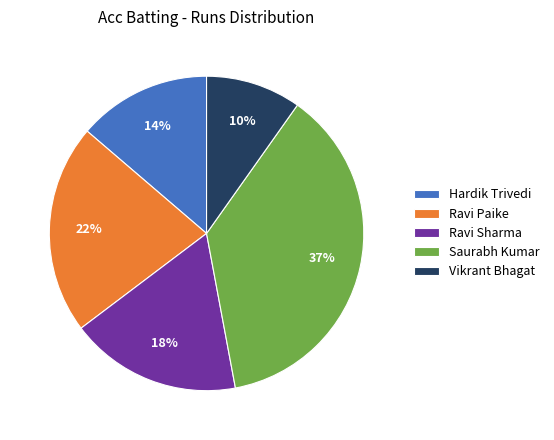

Count the number of slices in the pie.

5